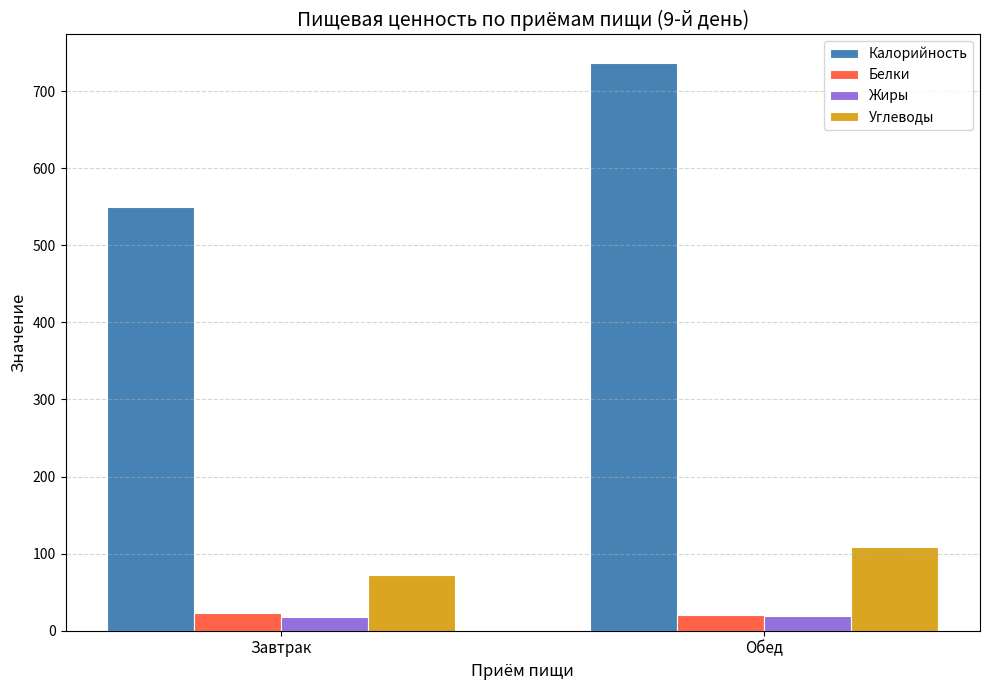

True or false: Калорийность has a value of 895.5 at Завтрак.

False